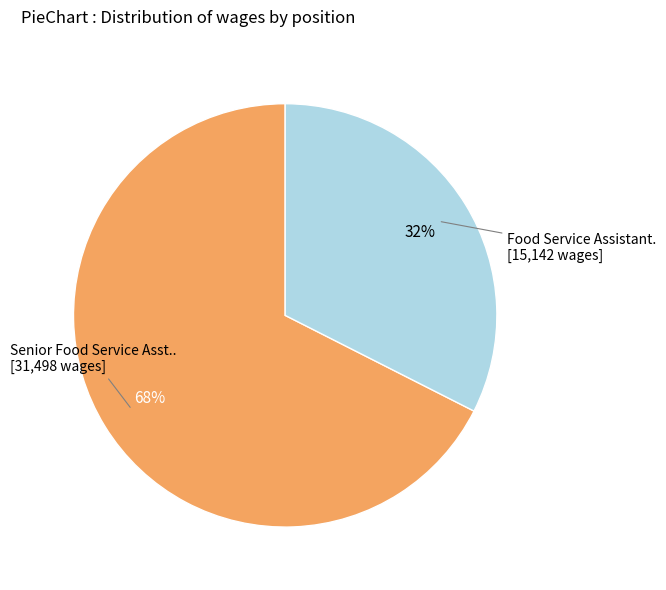

To the nearest percent, what is the average slice percentage?

50%